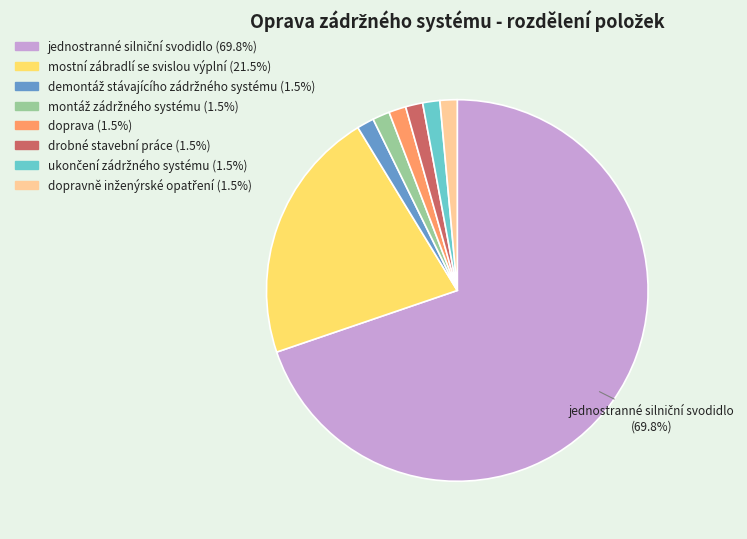

Is there any slice that represents more than half of the pie?

Yes